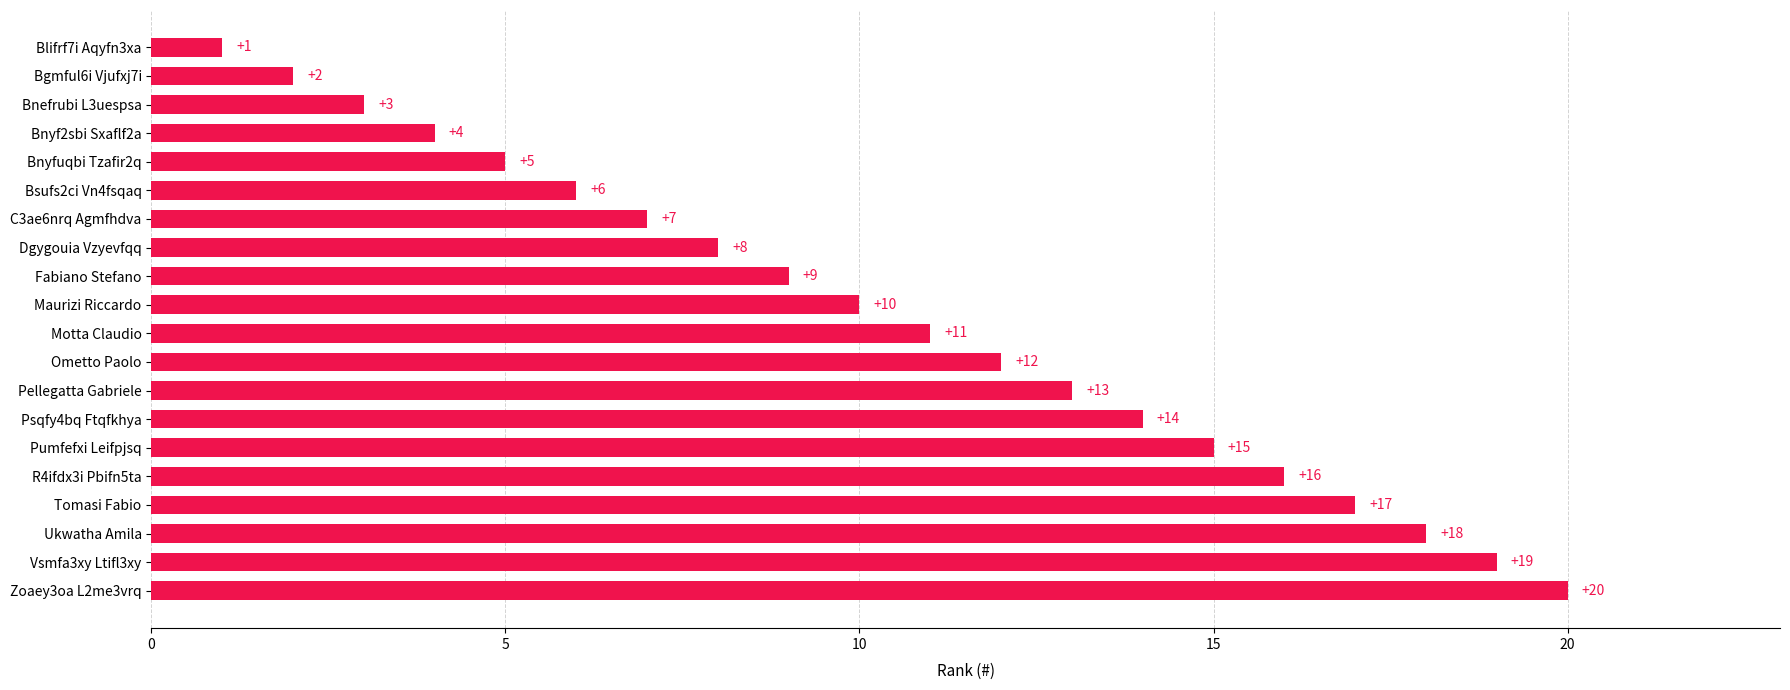

List the labels in order of value, largest first.

Zoaey3oa L2me3vrq, Vsmfa3xy Ltifl3xy, Ukwatha Amila, Tomasi Fabio, R4ifdx3i Pbifn5ta, Pumfefxi Leifpjsq, Psqfy4bq Ftqfkhya, Pellegatta Gabriele, Ometto Paolo, Motta Claudio, Maurizi Riccardo, Fabiano Stefano, Dgygouia Vzyevfqq, C3ae6nrq Agmfhdva, Bsufs2ci Vn4fsqaq, Bnyfuqbi Tzafir2q, Bnyf2sbi Sxaflf2a, Bnefrubi L3uespsa, Bgmful6i Vjufxj7i, Blifrf7i Aqyfn3xa